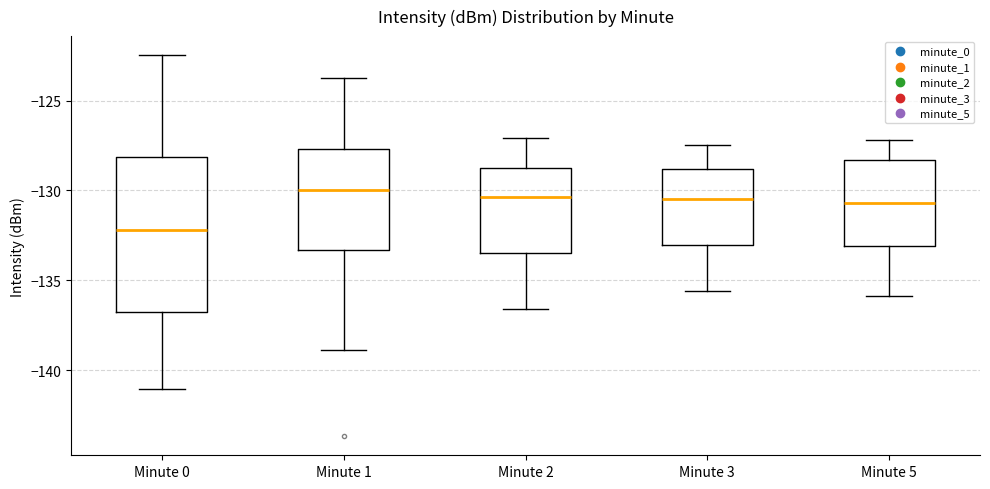

Reading left to right, read every box against the y-axis: the position of its median line, the range the box covers, and the ends of its whiskers. The values are not printed on the chart, so give them approximately, as read against the axis.

Minute 0: median -132.0, box -137.0 to -128.0, whiskers -141.0 to -122.5
Minute 1: median -130.0, box -133.5 to -127.5, whiskers -139.0 to -123.5
Minute 2: median -130.5, box -133.5 to -128.5, whiskers -136.5 to -127.0
Minute 3: median -130.5, box -133.0 to -129.0, whiskers -135.5 to -127.5
Minute 5: median -130.5, box -133.0 to -128.5, whiskers -136.0 to -127.0